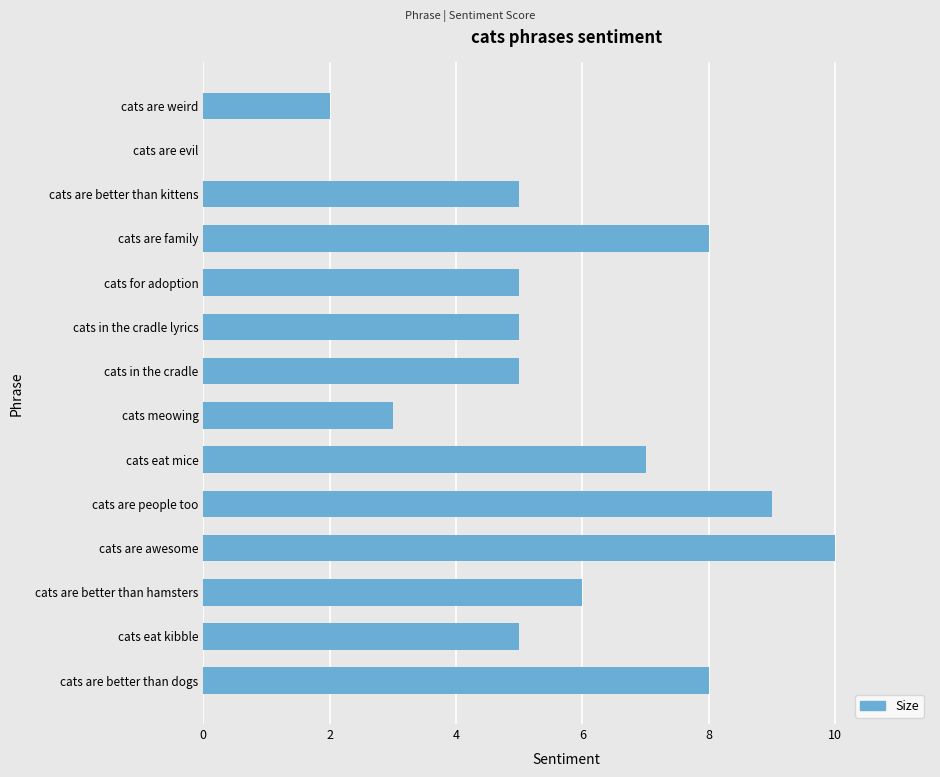

What is the sum of all values?

78